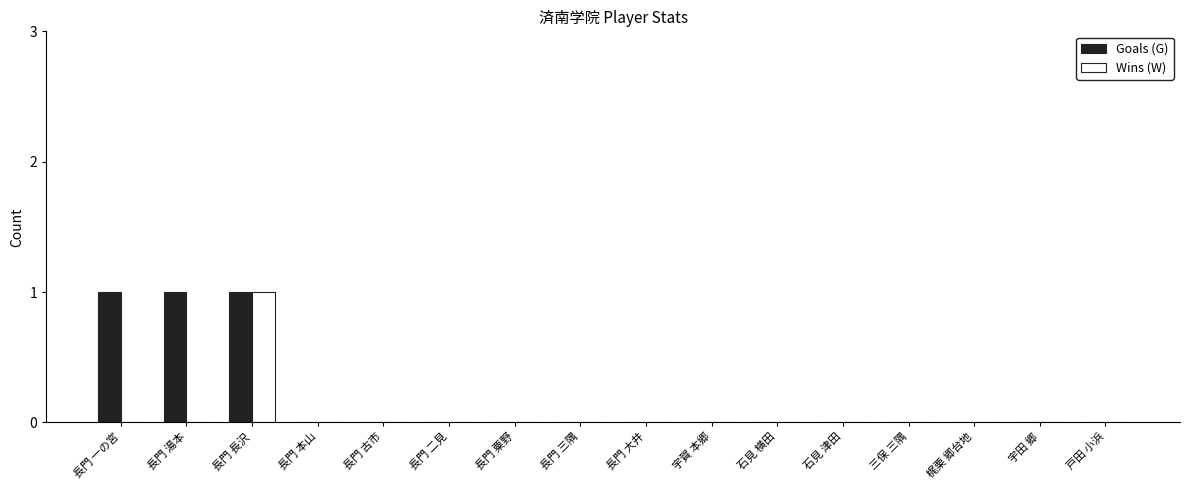

Which series has the largest total across all categories?

Goals (G)